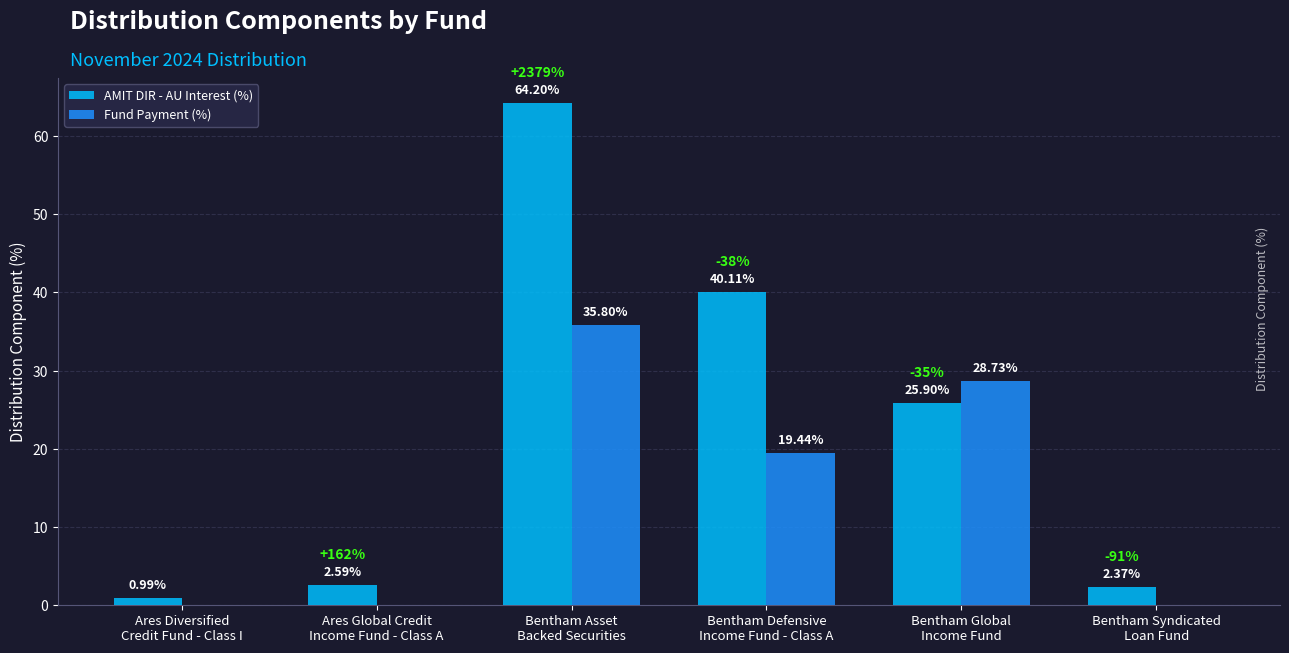

What is the sum of all AMIT DIR - AU Interest (%) values?

136.2